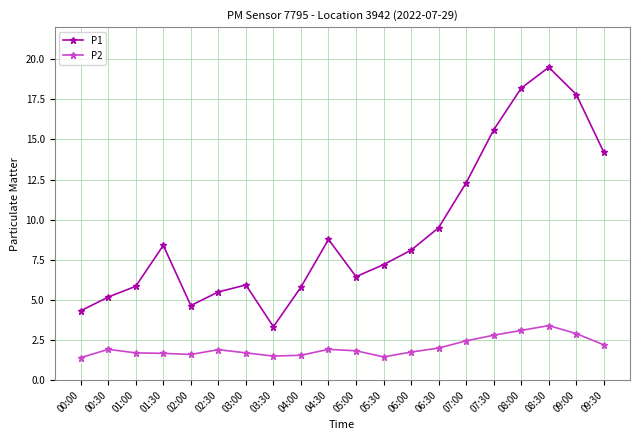

True or false: P2 and P1 cross at least once.

False